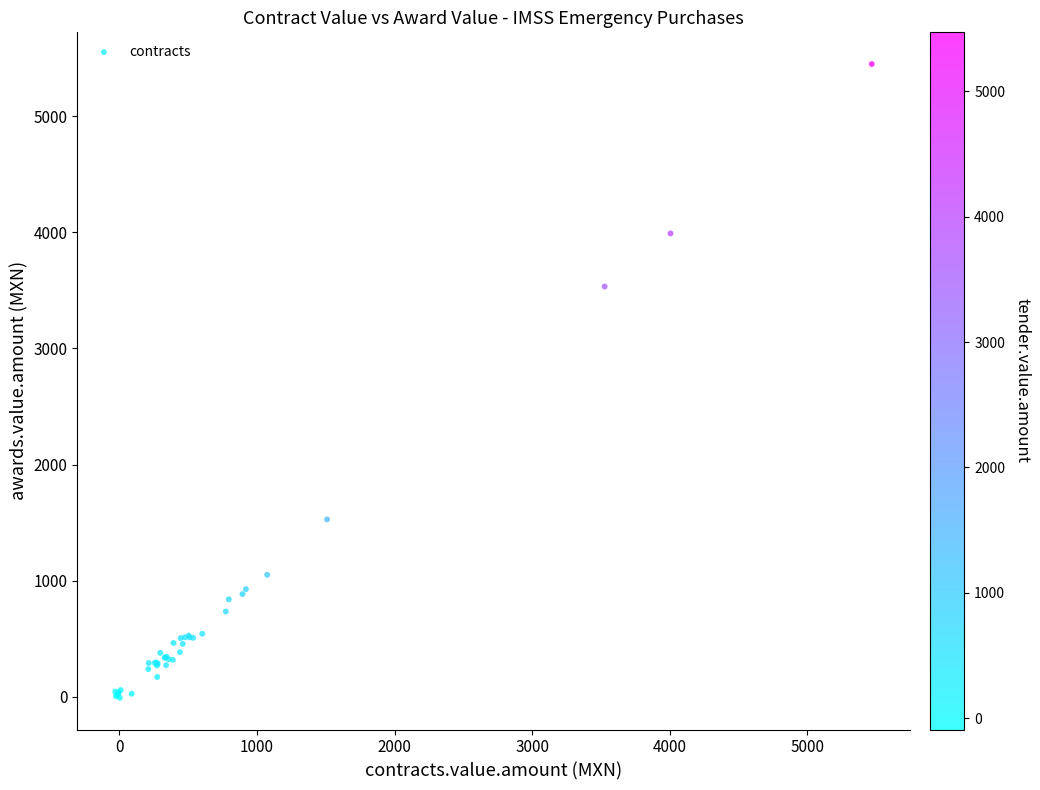

What Y value in the scatter plot is closest to 2720?

3533.1